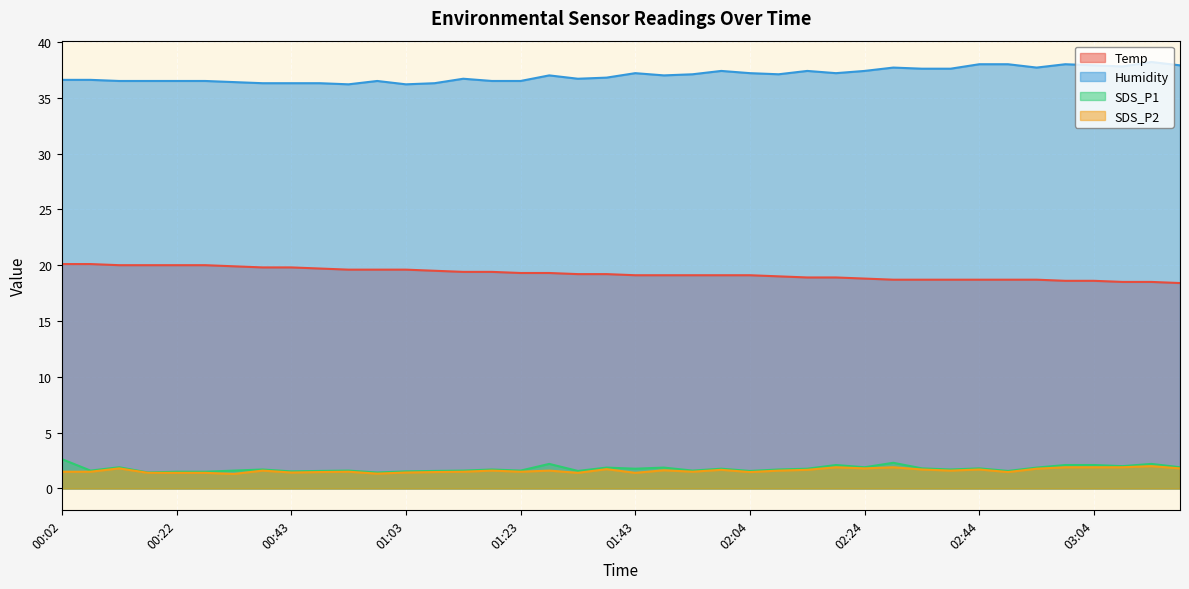

Where is SDS_P1 nearest to the value 2?

03:09